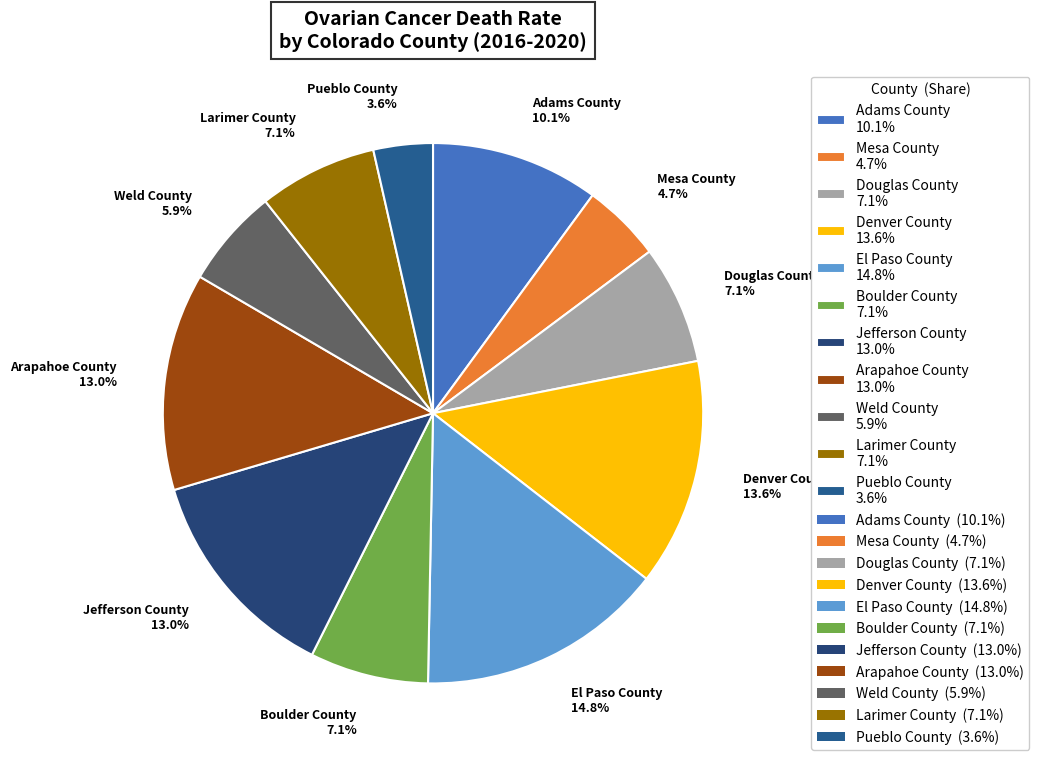

How many slices are in this pie chart?

11